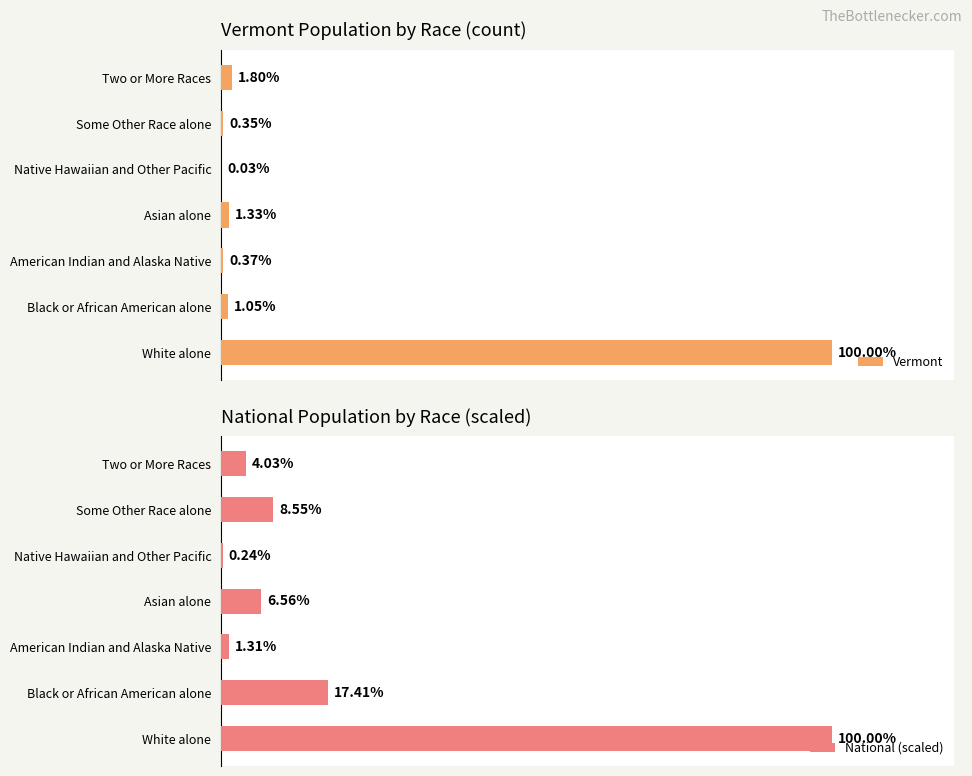

At which label is Vermont closest to 50?

Two or More Races